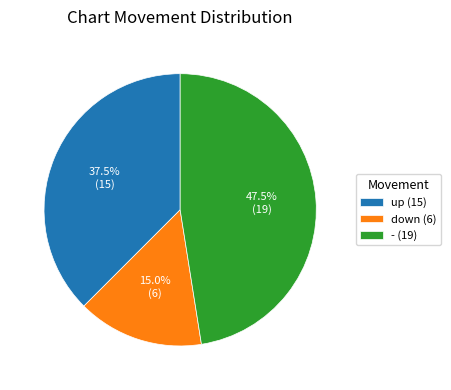

What is the total percentage of up and -?

85.0%